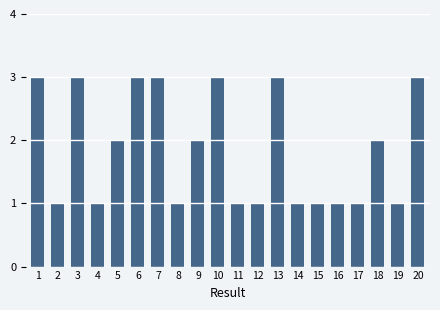

What is the maximum value shown in the chart?

3